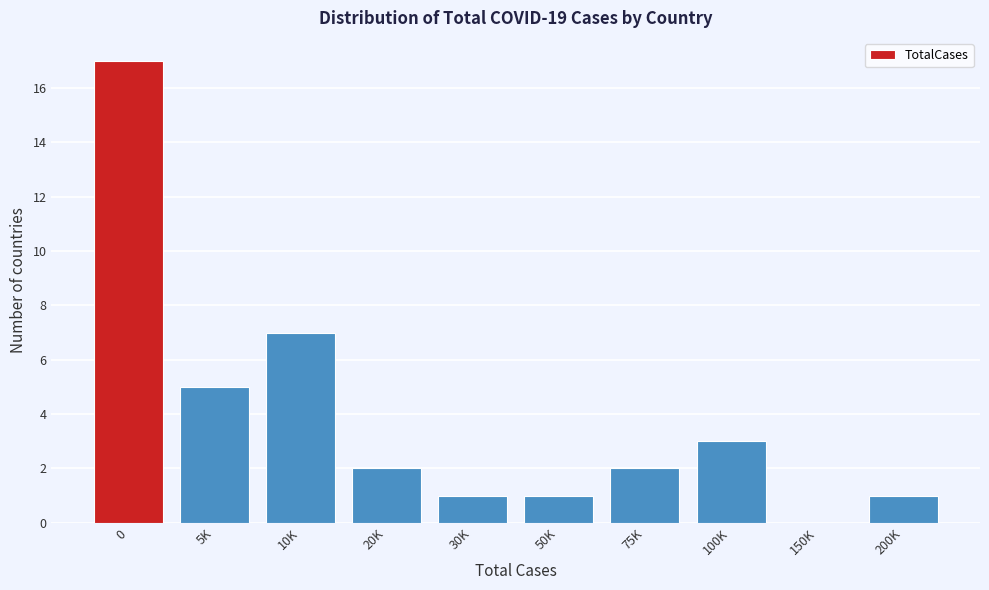

Reading left to right, list all the values displayed in this chart.

0=17	5K=5	10K=7	20K=2	30K=1	50K=1	75K=2	100K=3	150K=0	200K=1